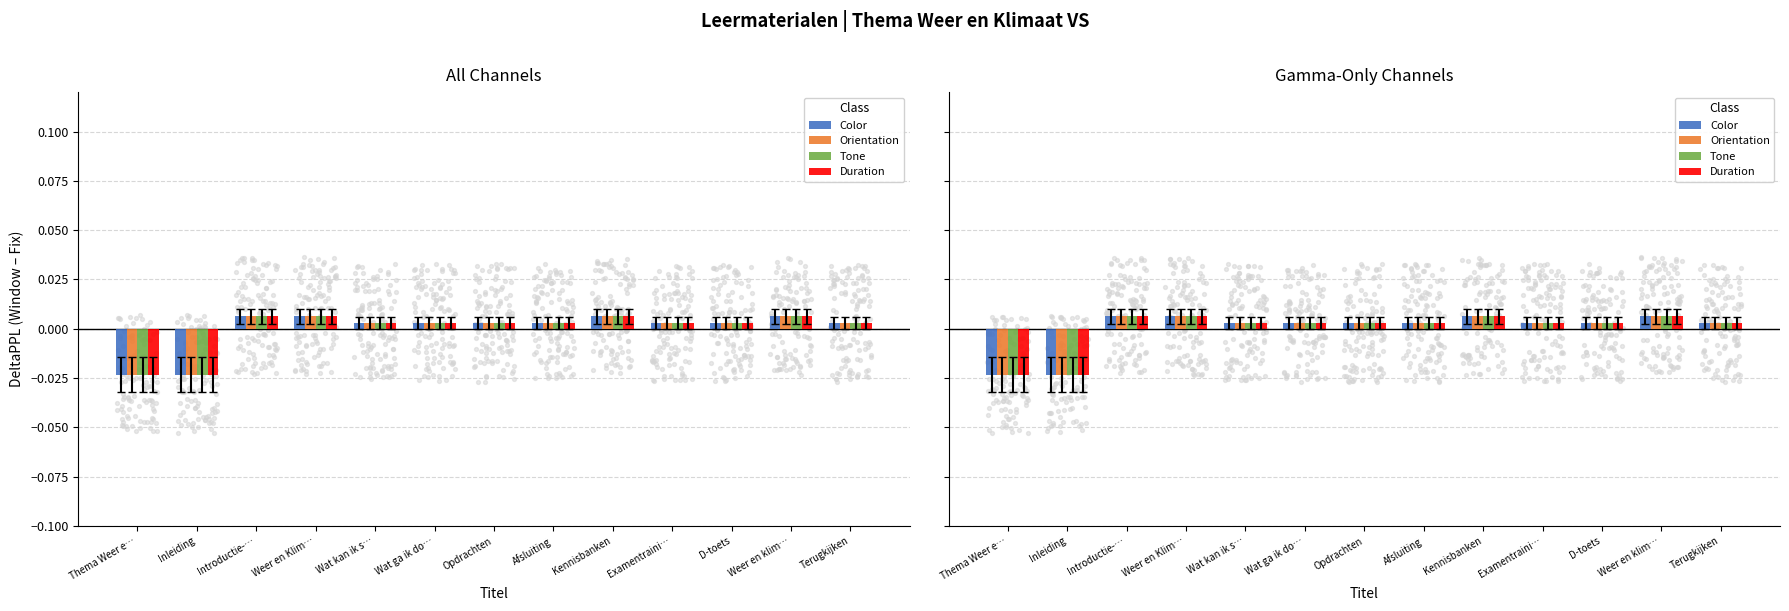

Which series contains the lowest Y value?

Color